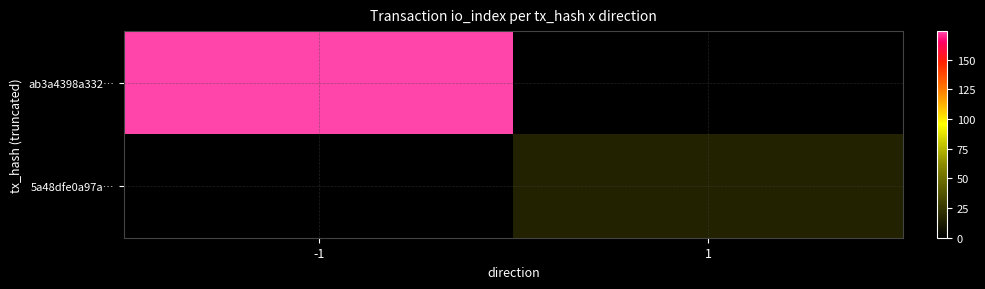

Between 1 and -1, which is larger?

-1